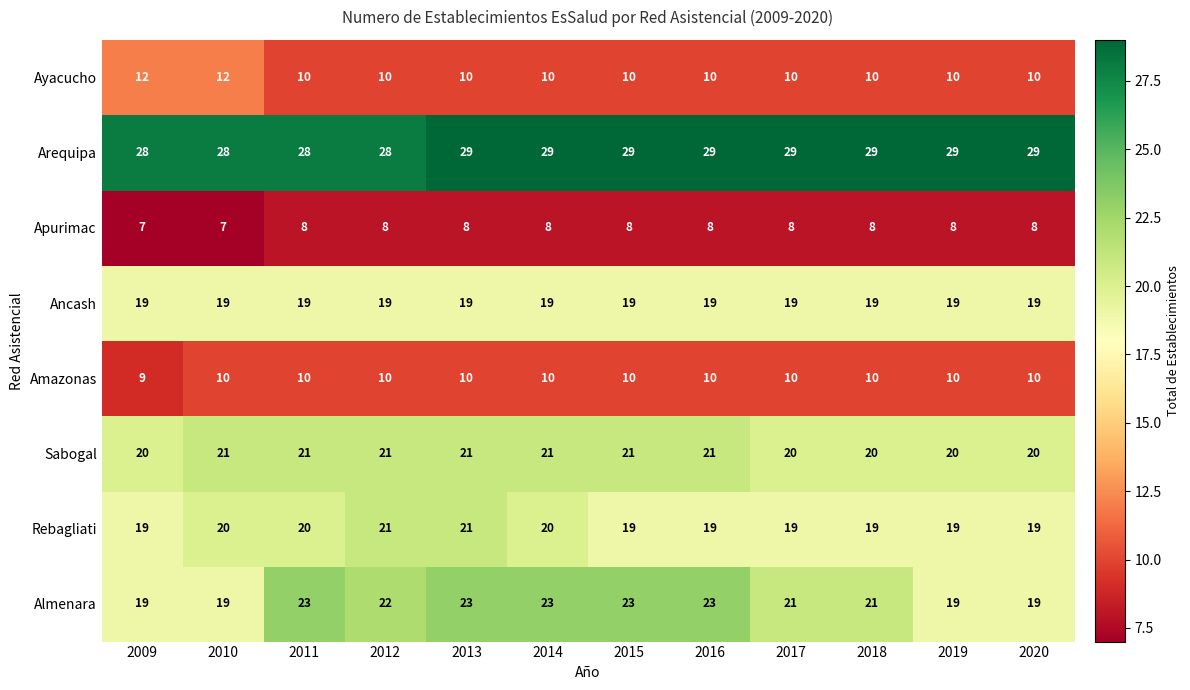

How many distinct data groups are displayed?

8